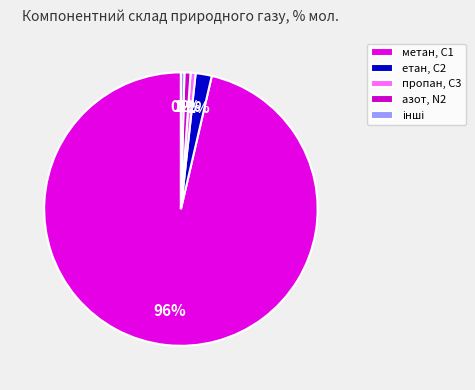

Does метан, С1 account for over 50% of the chart?

Yes